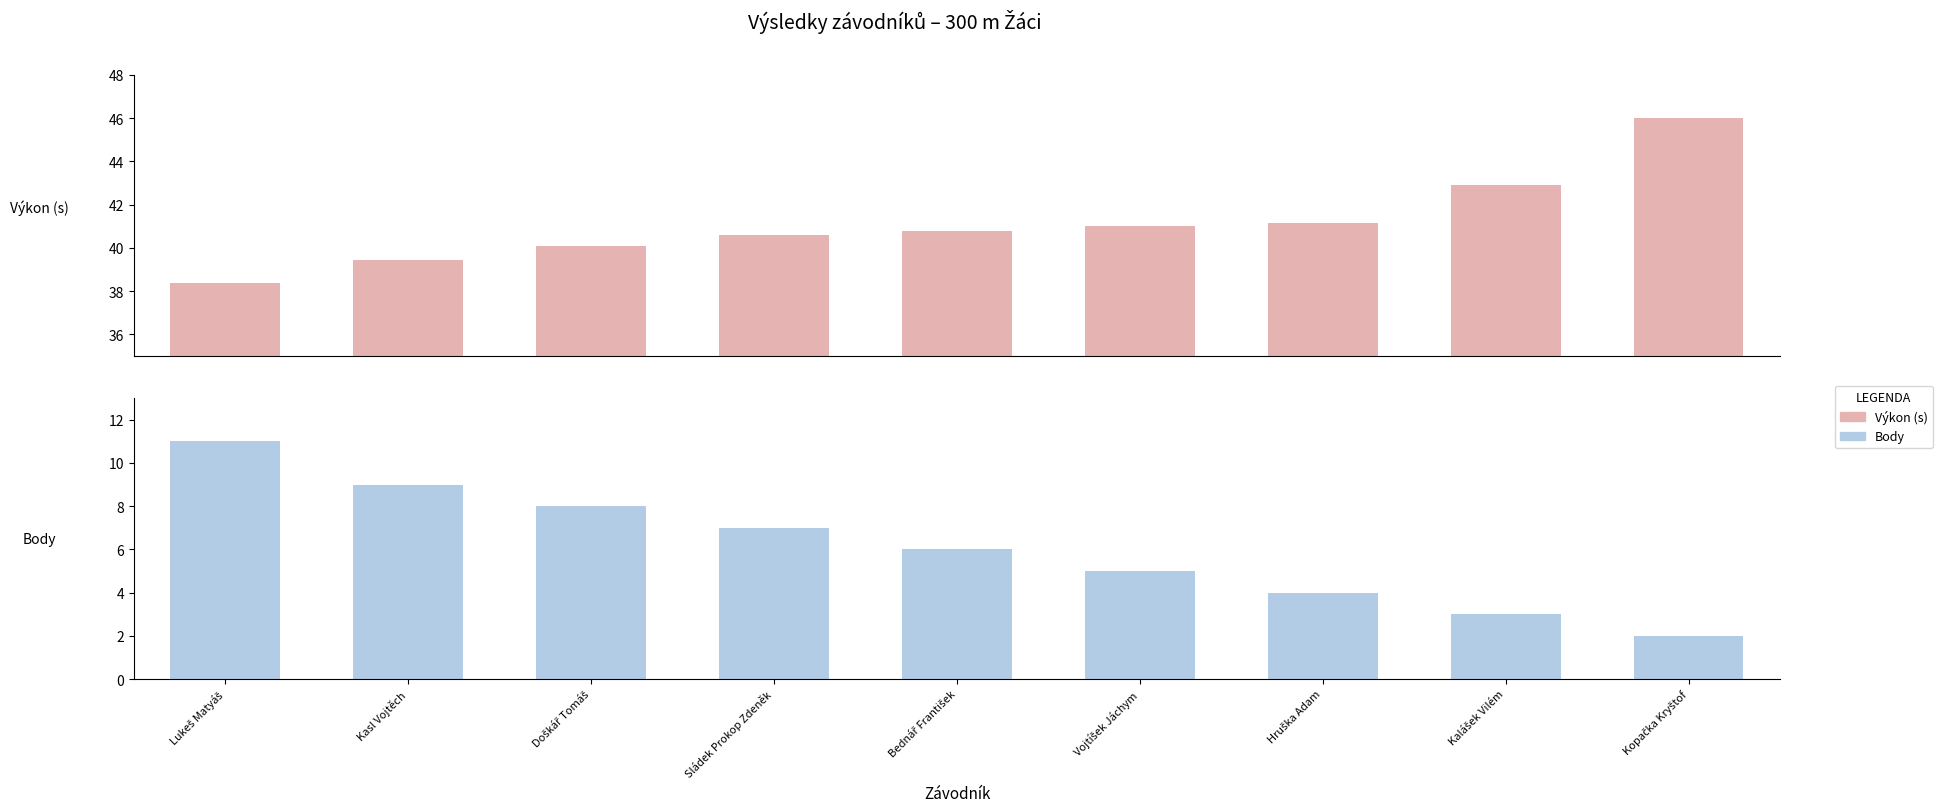

The value of Výkon (s) at Kalášek Vilém is 16.4. True or false?

False